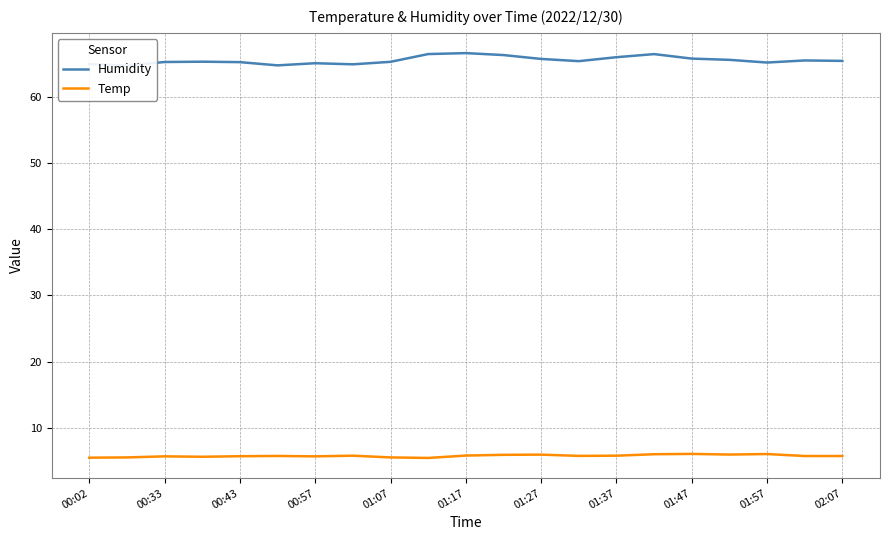

True or false: Humidity and Temp intersect in this chart.

False